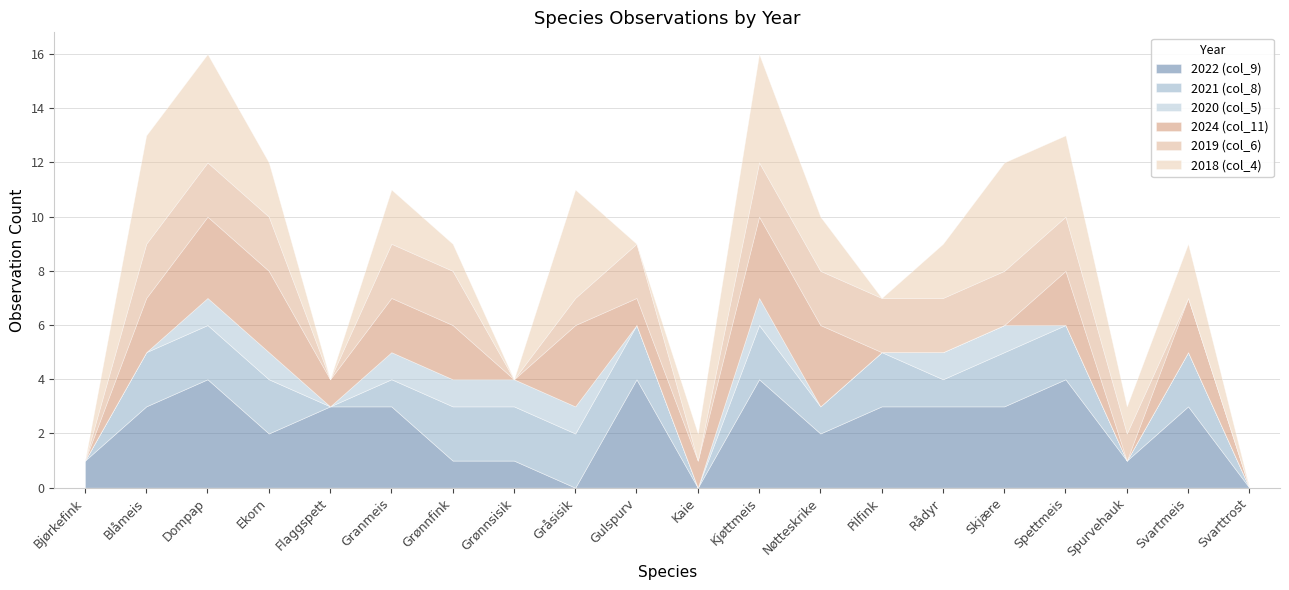

Does the chart have visible grid lines?

Yes